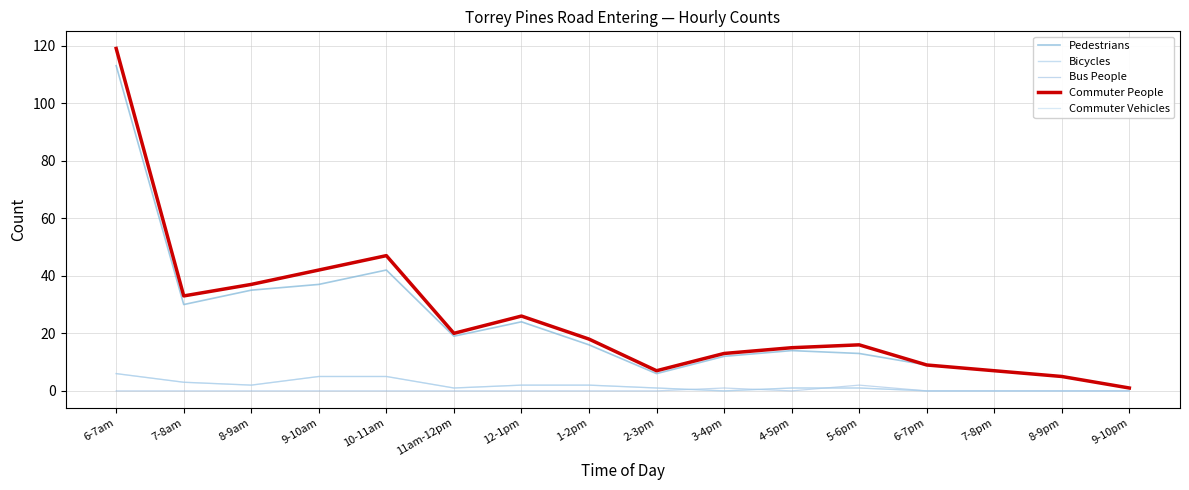

Is it true that Commuter People equals 67 at 9-10am?

False